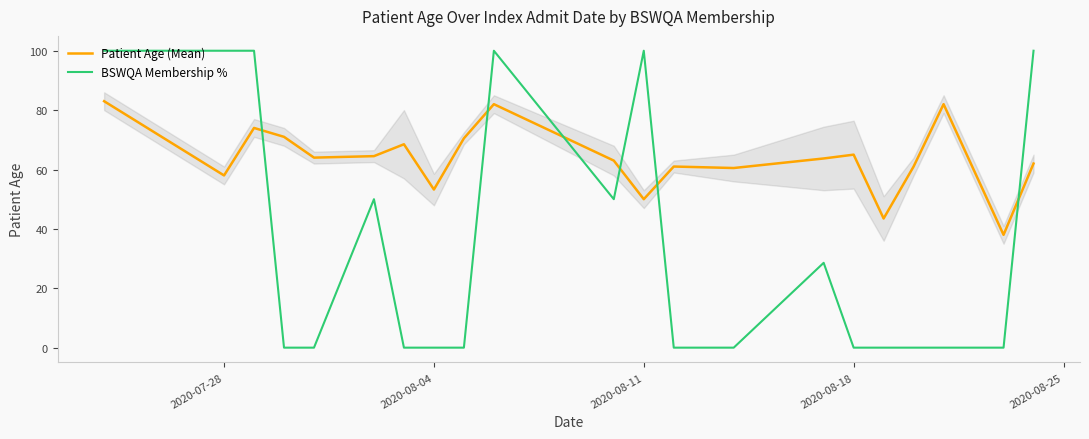

True or false: BSWQA Membership % and Patient Age (Mean) intersect in this chart.

True